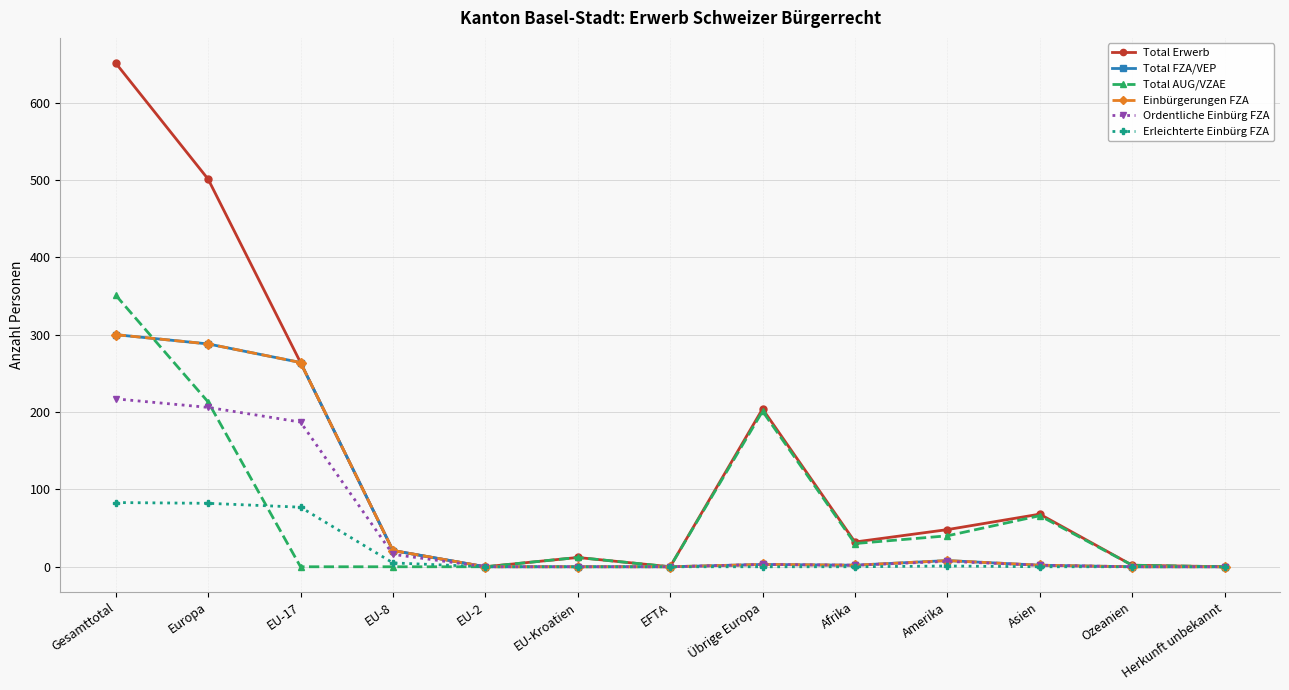

List the labels in order of Erleichterte Einbürg FZA value, largest first.

Gesamttotal, Europa, EU-17, EU-8, Amerika, EU-2, EU-Kroatien, EFTA, Übrige Europa, Afrika, Asien, Ozeanien, Herkunft unbekannt